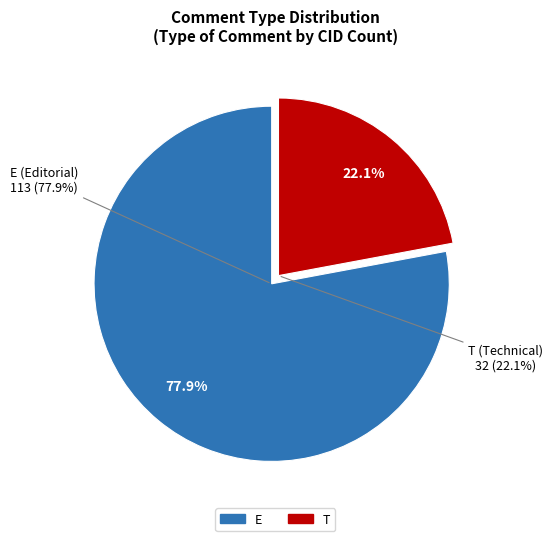

Approximately how many times larger is the value at E compared to T?

3.5